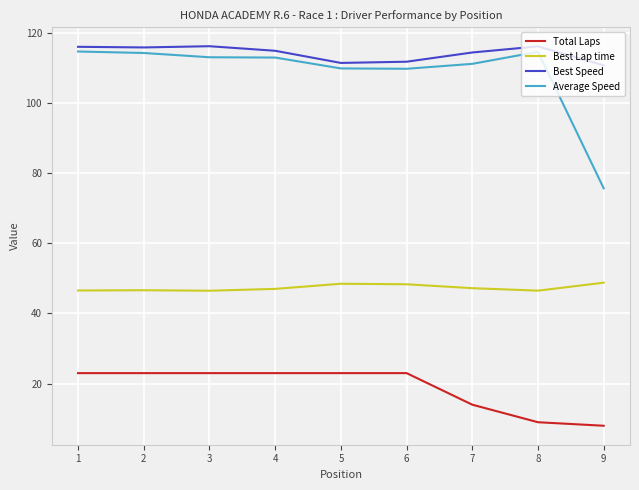

What is the difference between the second highest and second lowest values in the Best Speed series?

4.7